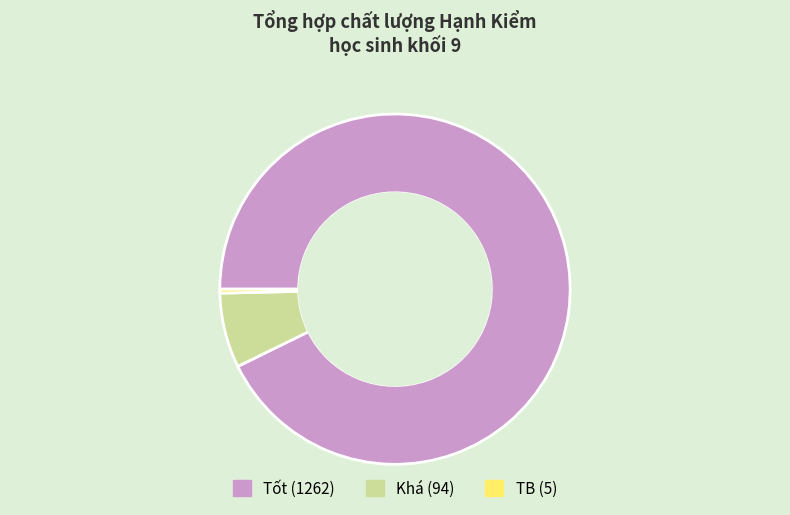

Is there a majority slice in this chart?

Yes